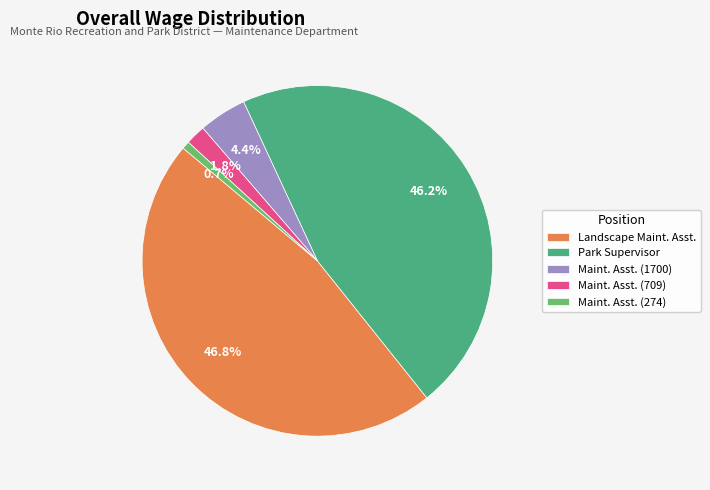

Does any single category account for the majority?

No